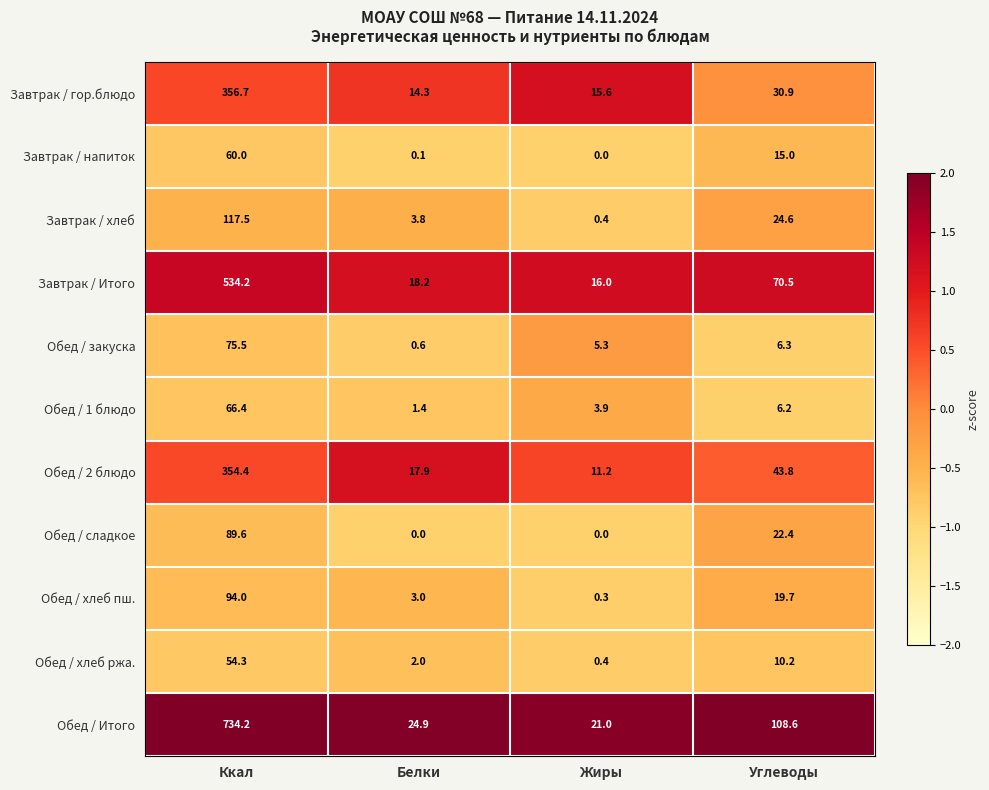

Where is Обед / Итого nearest to the value 377?

Углеводы